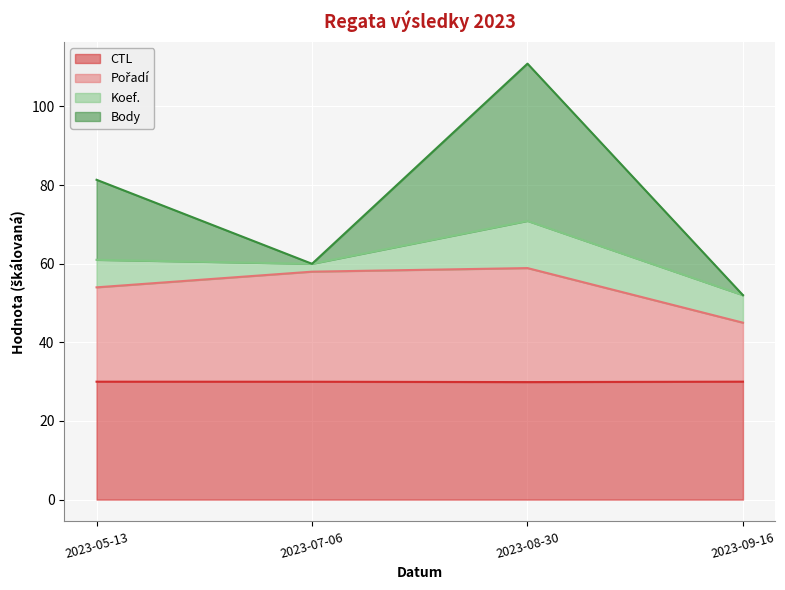

Is the value of Pořadí at 2023-08-30 greater than the value of CTL at 2023-08-30?

Yes